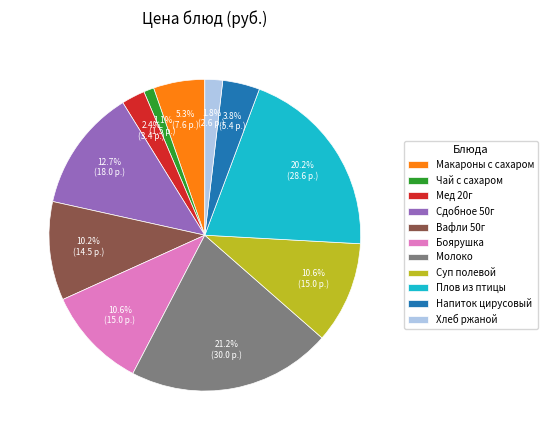

The Мед 20г slice represents 2% of the pie. True or false?

True